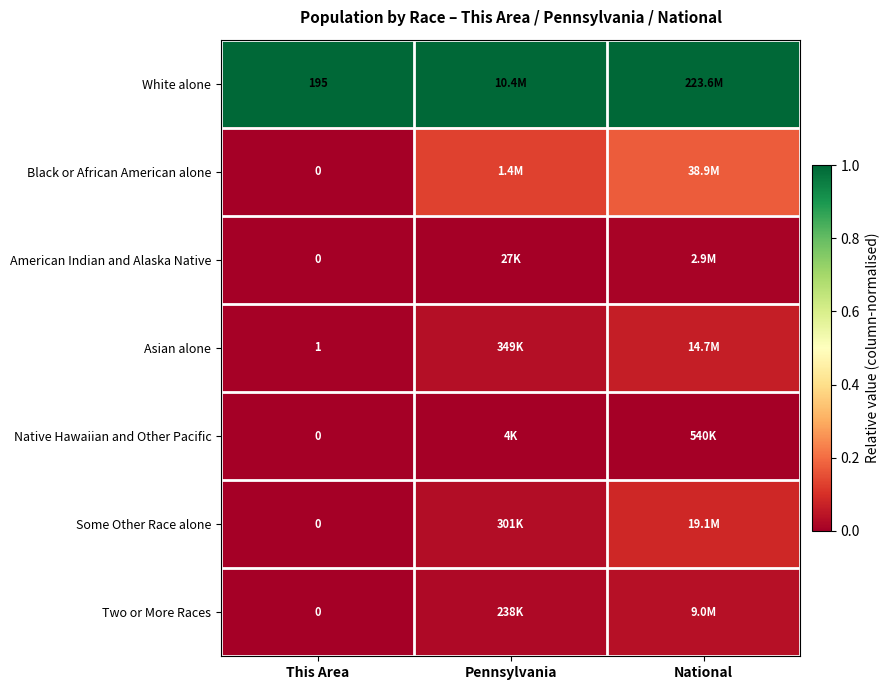

What is the sum of all Black or African American alone values?

0.3